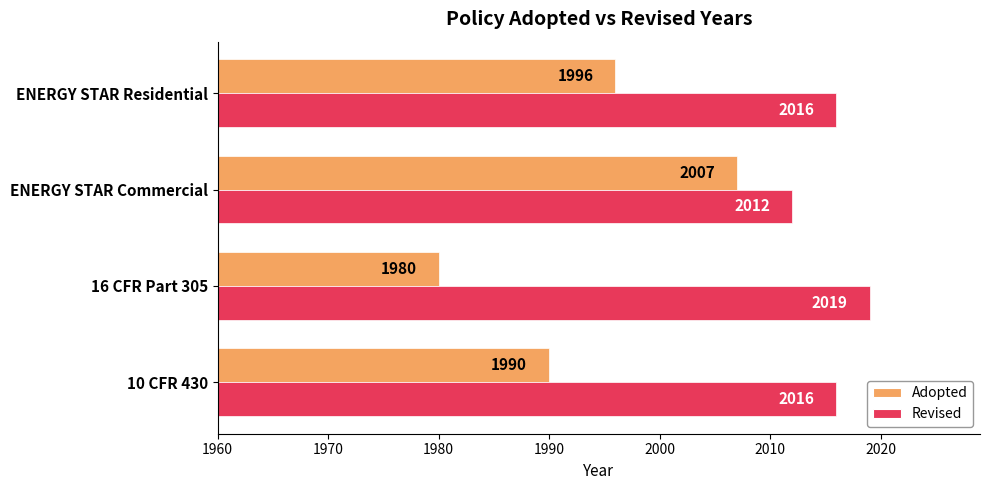

Is it true that Revised equals 1334 at 16 CFR Part 305?

False